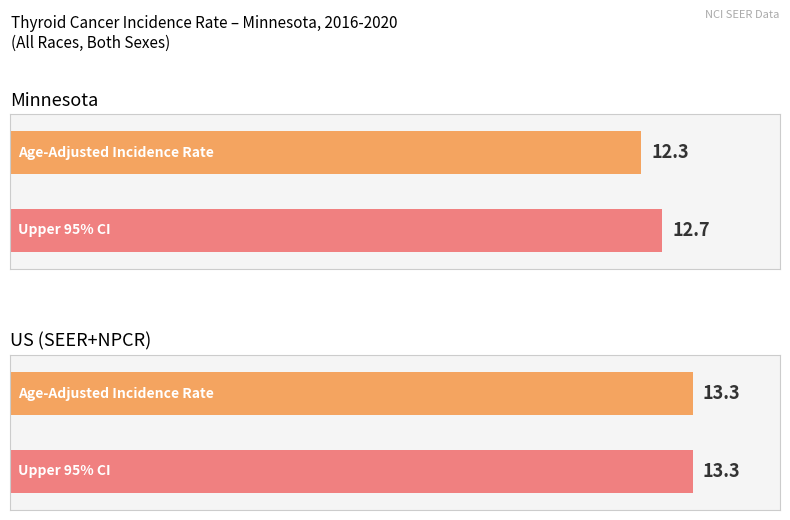

What is the average value of the Upper 95% CI series?

13.0